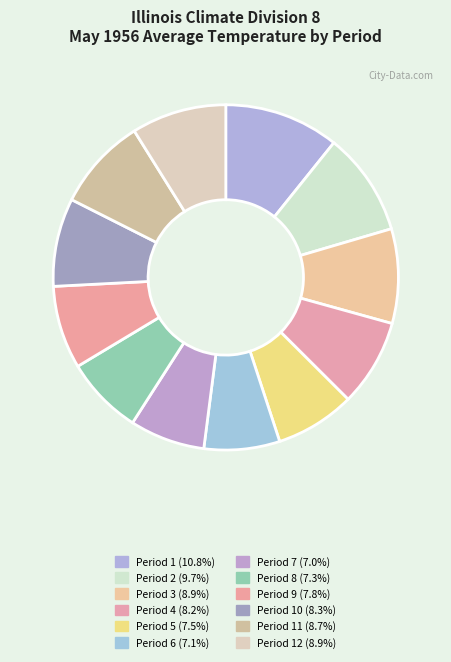

How many slices are in this pie chart?

12